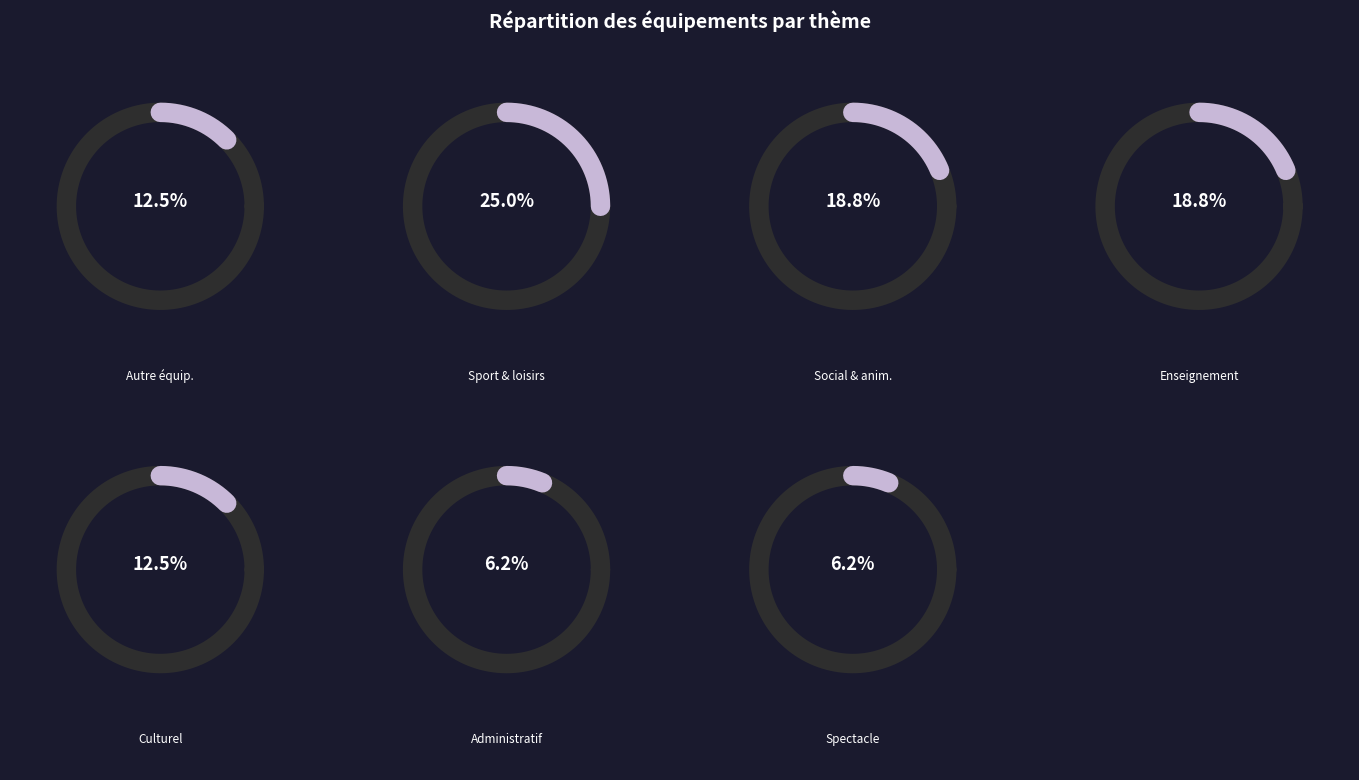

Between Equipement d'enseignement and Equipement de spectacle, which is larger?

Equipement d'enseignement